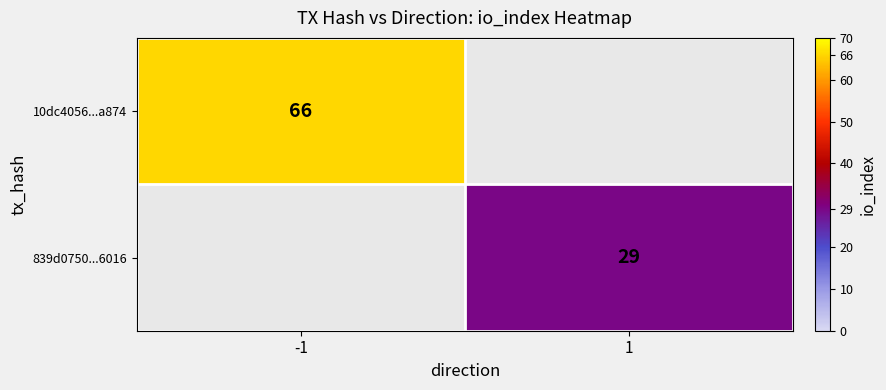

The value of 839d0750...6016 at 1 is 49. True or false?

False